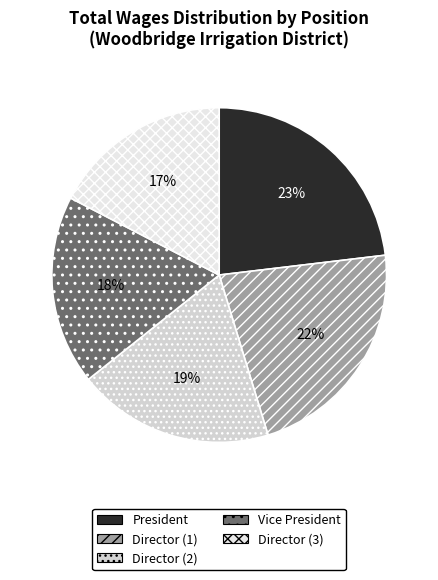

Which slice is the largest?

President